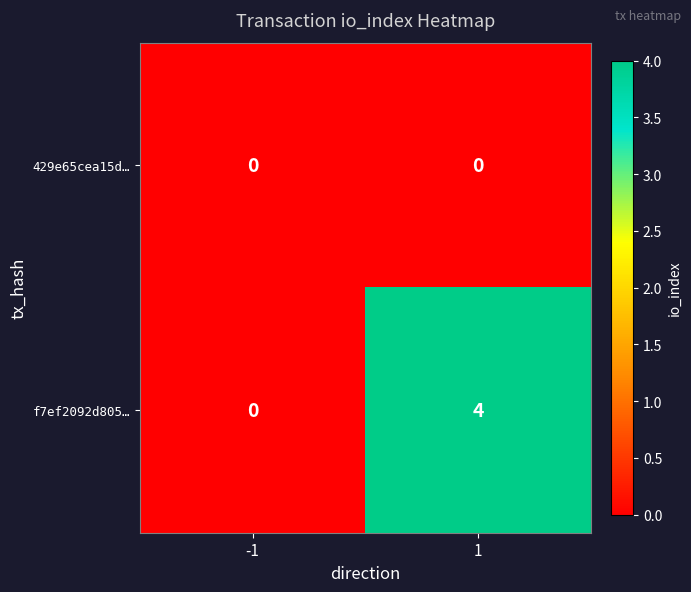

The value of f7ef2092d805… at 1 is 4. True or false?

True